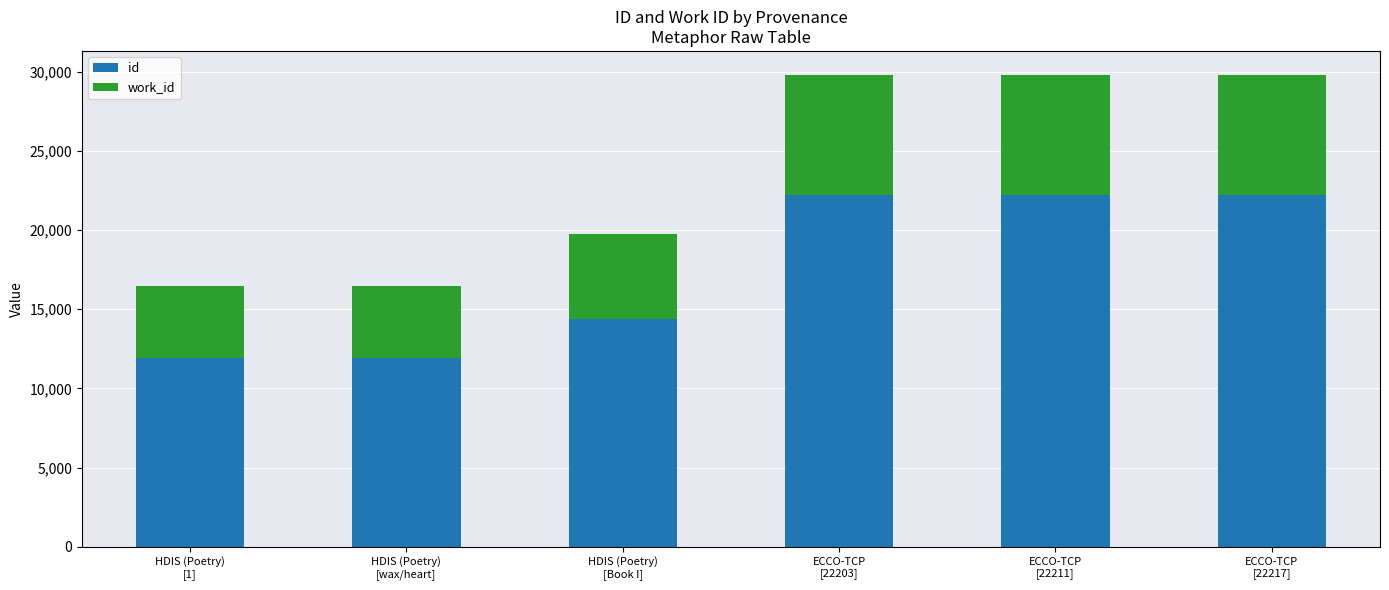

Count the number of categories in the chart.

6